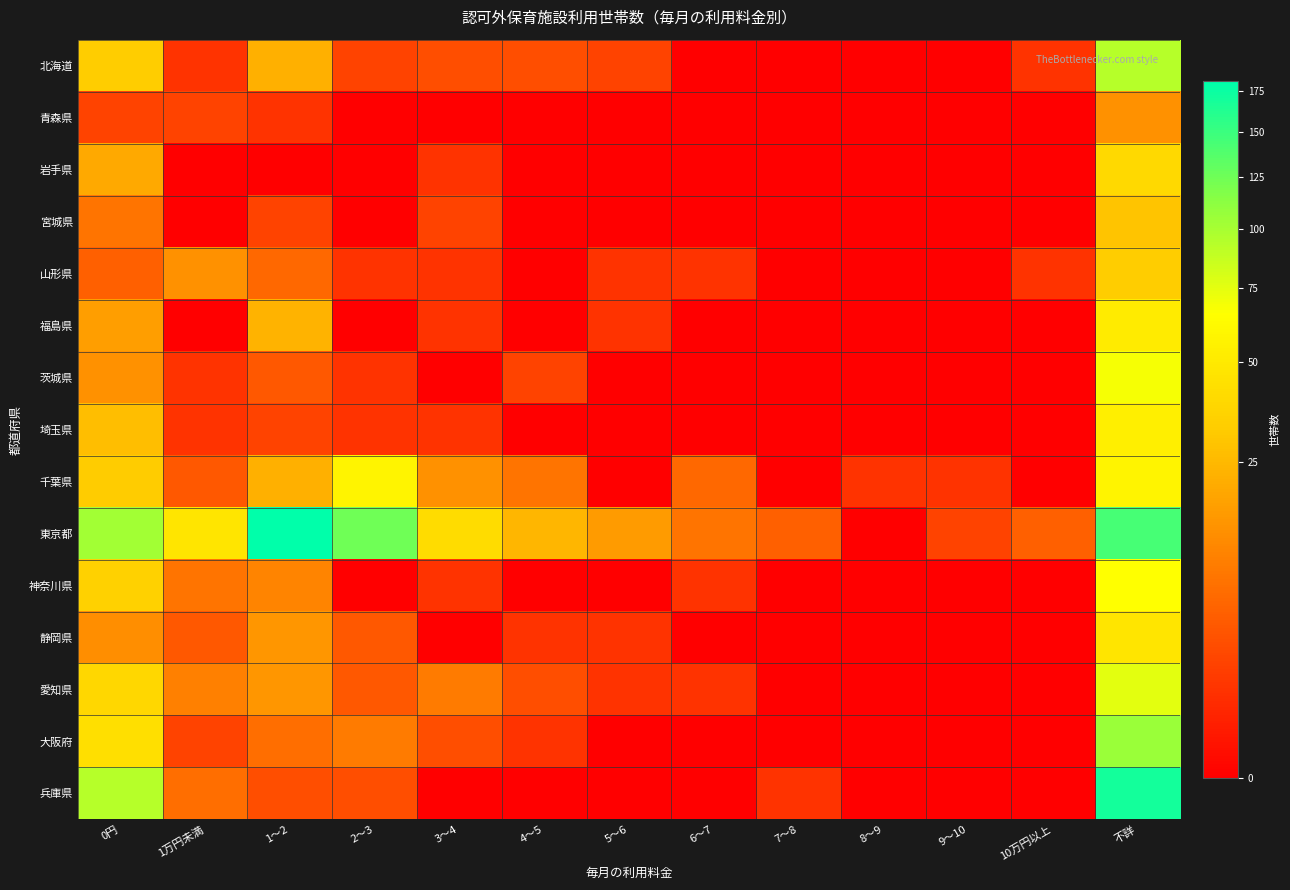

At 4～5, list the series in order from largest to smallest.

東京都, 千葉県, 北海道, 愛知県, 茨城県, 静岡県, 大阪府, 青森県, 岩手県, 宮城県, 山形県, 福島県, 埼玉県, 神奈川県, 兵庫県